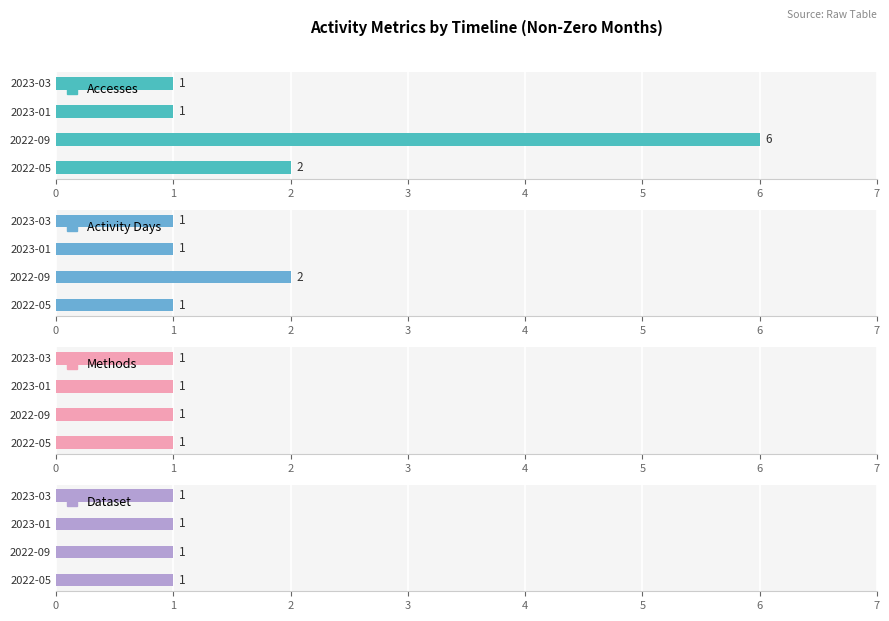

Rank the categories by Methods value from highest to lowest.

0, 1, 2, 3